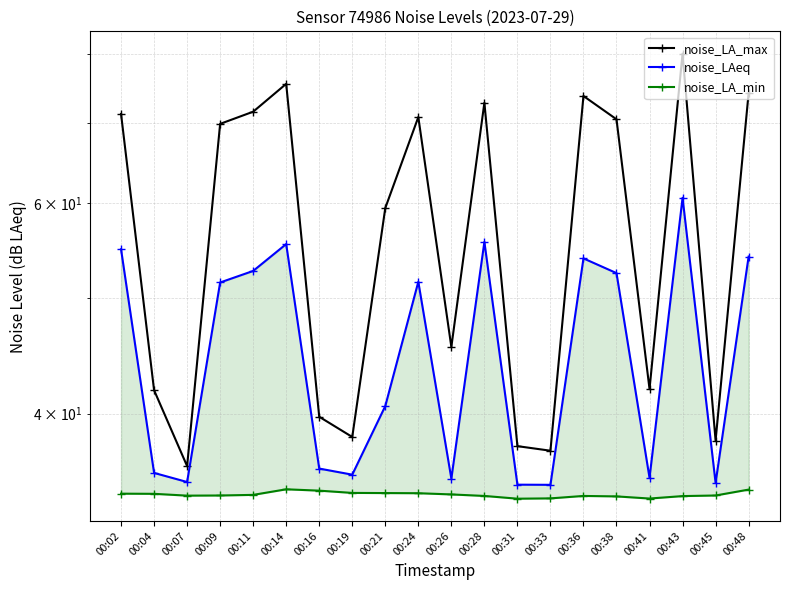

How many values in the noise_LA_max series exceed 69?

10